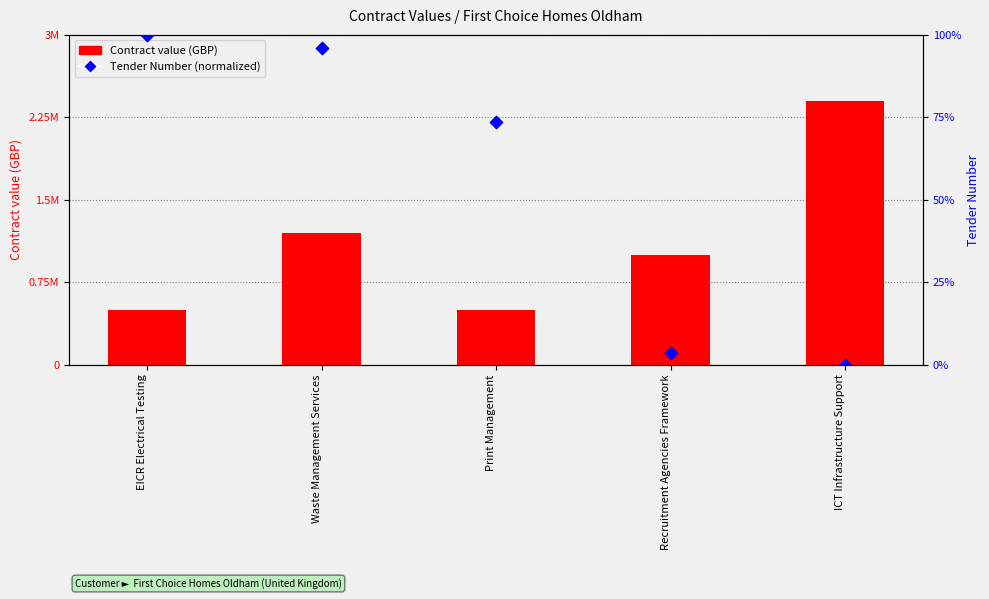

At which category is the sum across all series the highest?

Waste Management Services